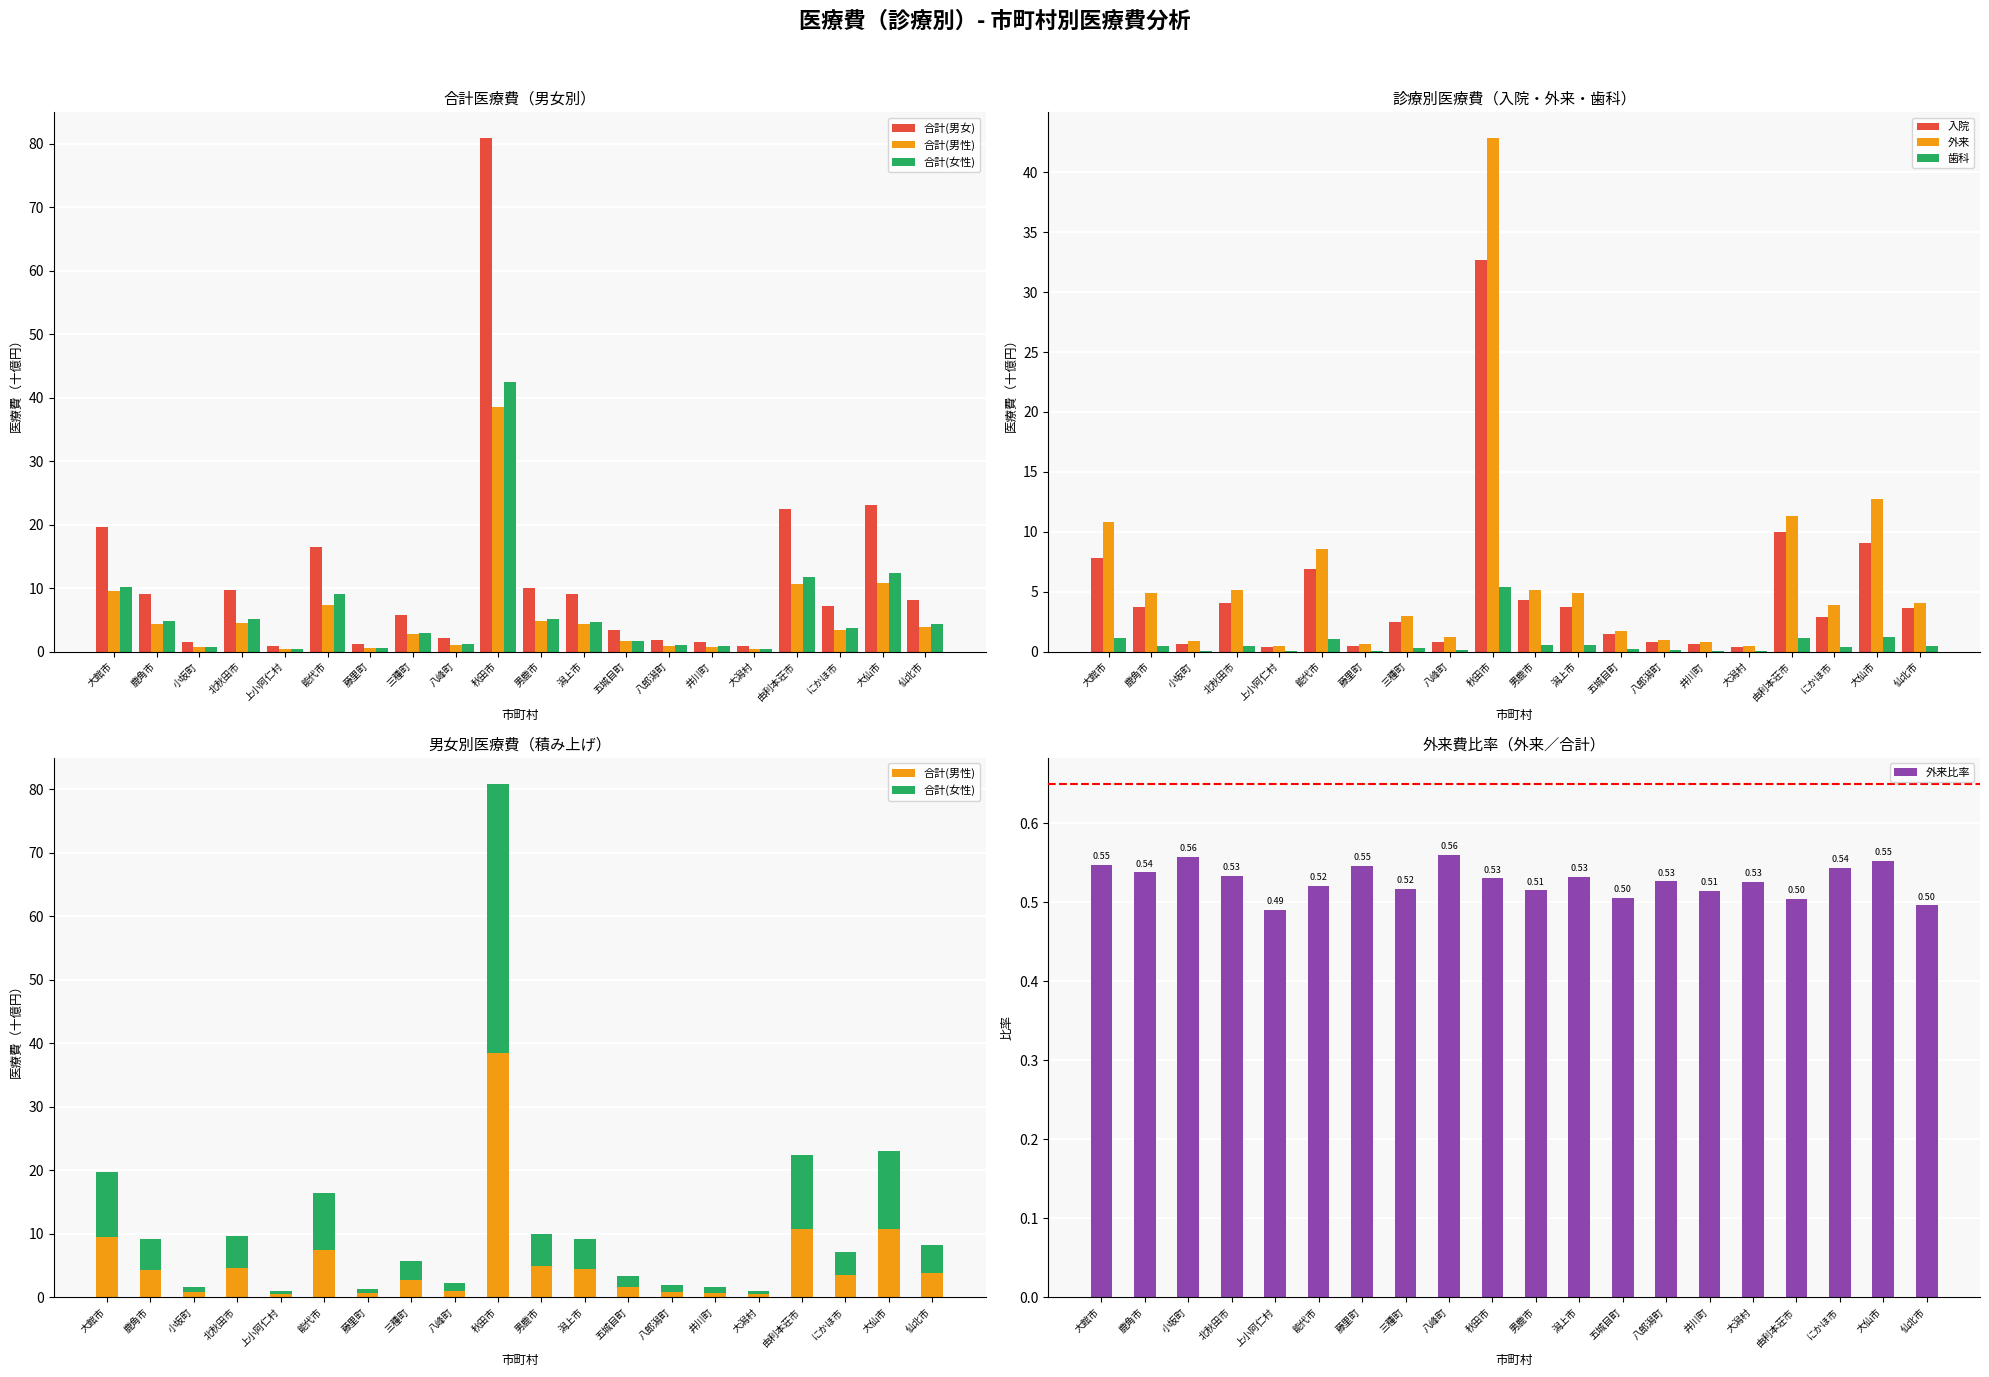

What is the label of the 13th bar from the left?

五城目町